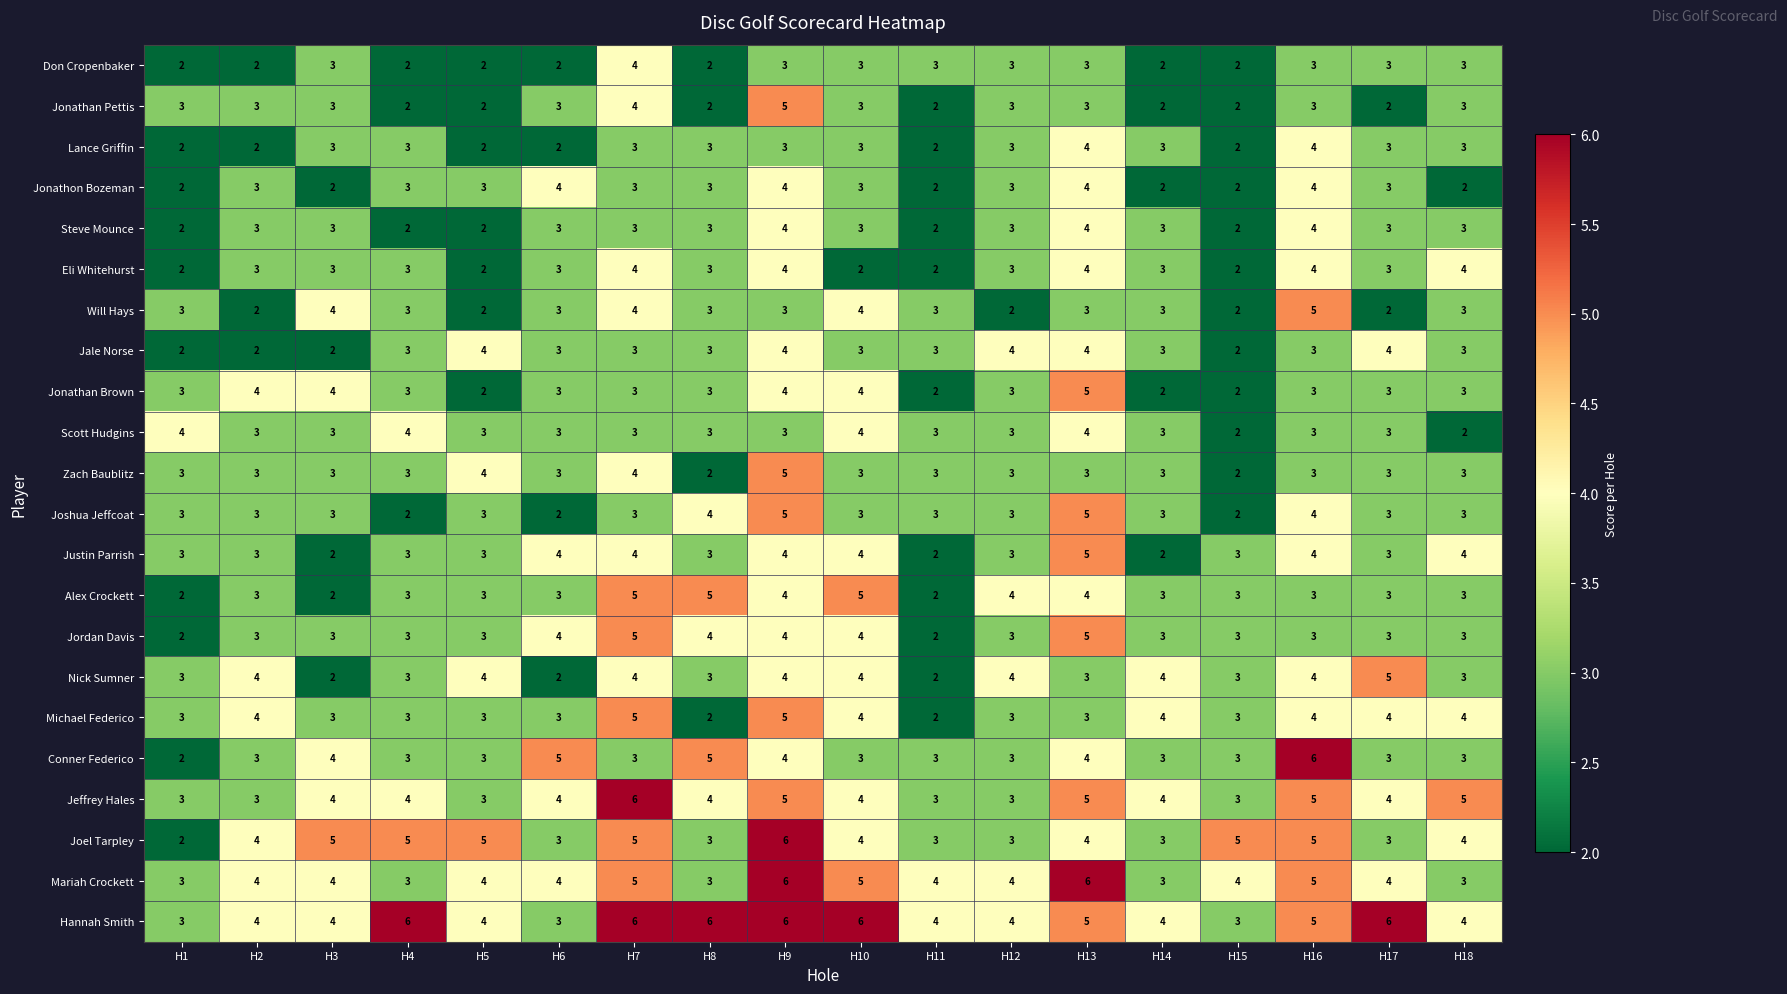

At which label does Will Hays reach its peak?

H16